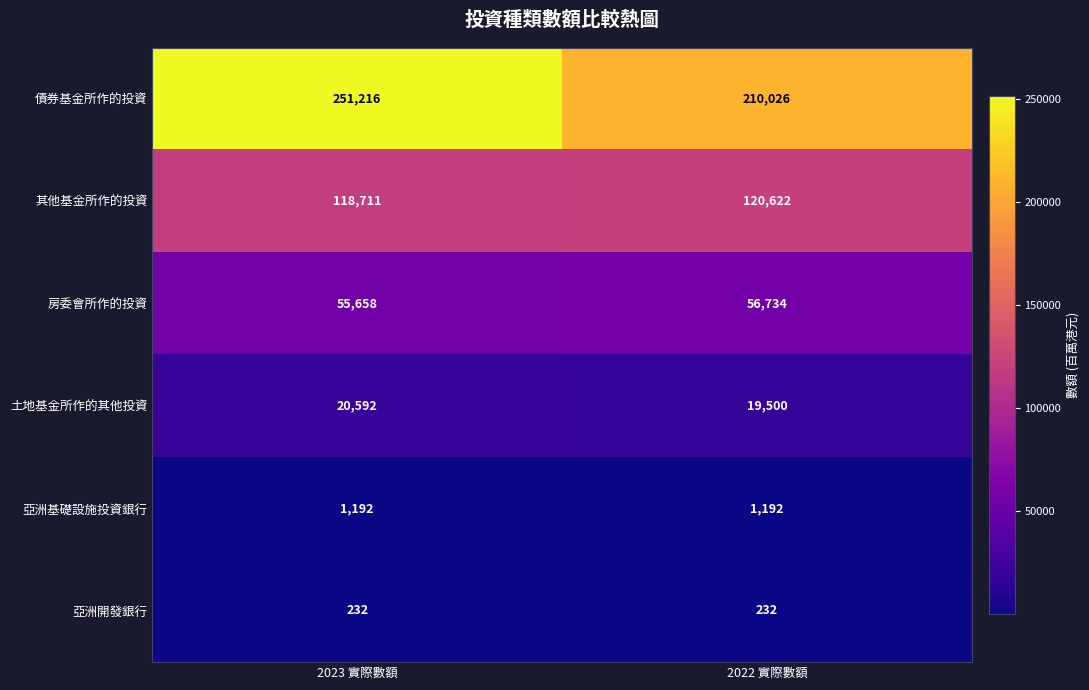

What is the difference between the highest and lowest values at 2022 實際數額?

209794